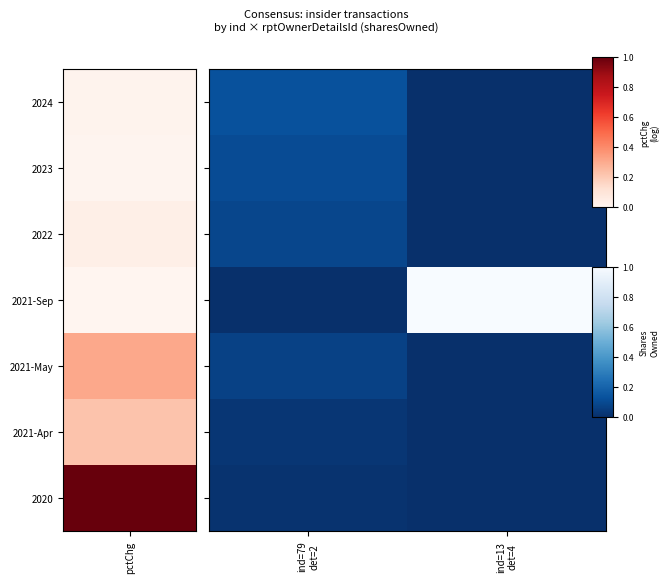

How many categories are shown in the chart?

2